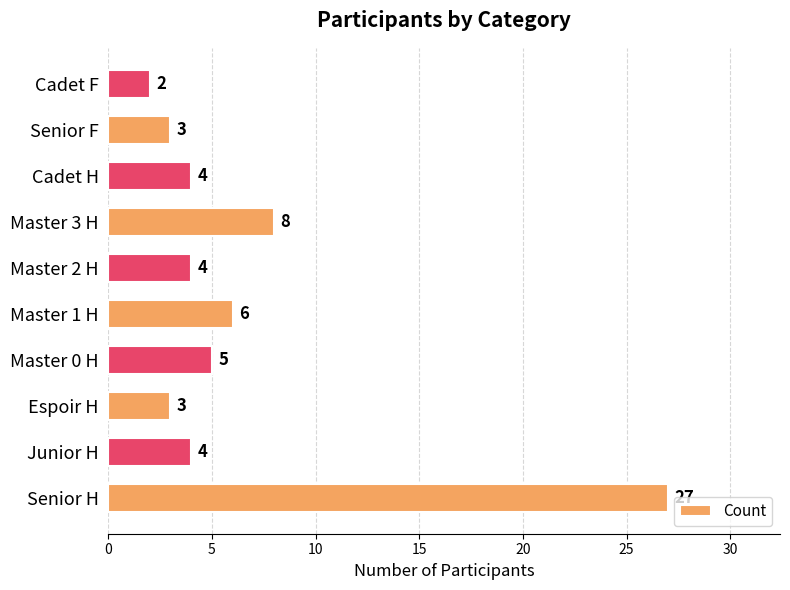

True or false: the data shows 3 at Senior F.

True